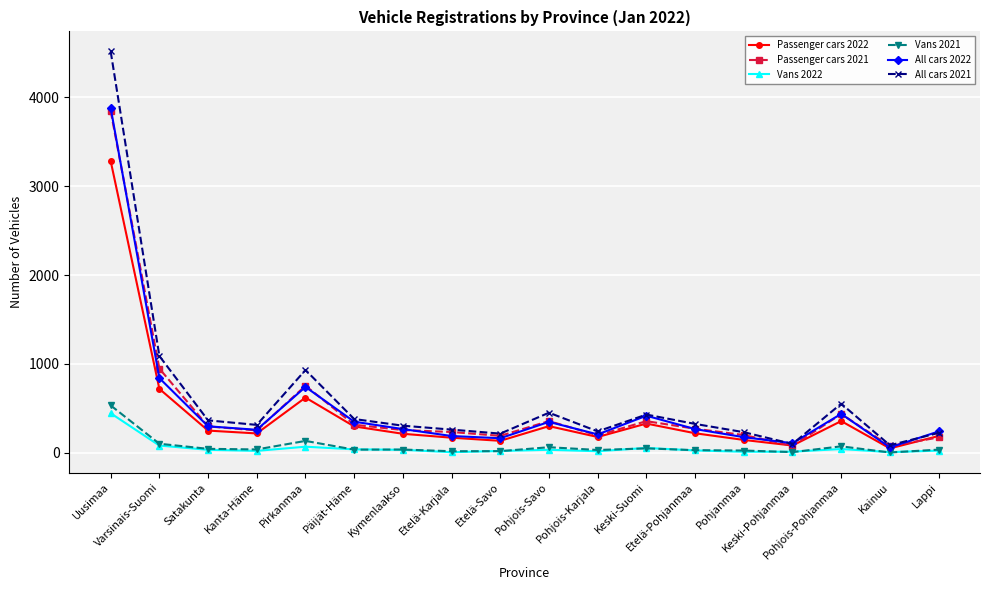

At which label does Passenger cars 2021 first exceed 272?

Uusimaa